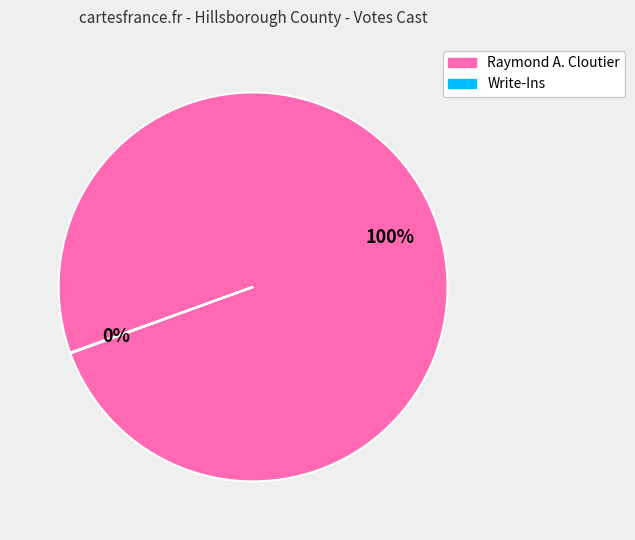

To the nearest percent, what is the average slice percentage?

50%